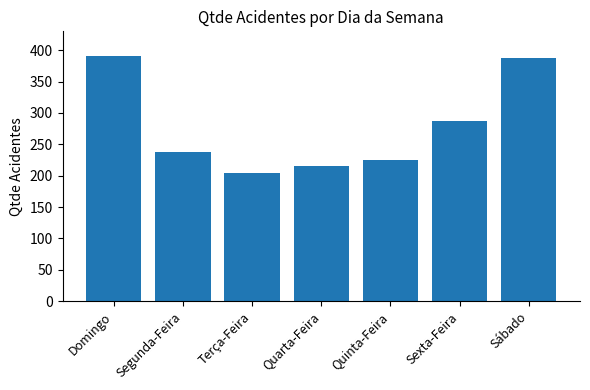

Reading left to right, extract all data points from this chart.

391	238	204	215	225	287	388